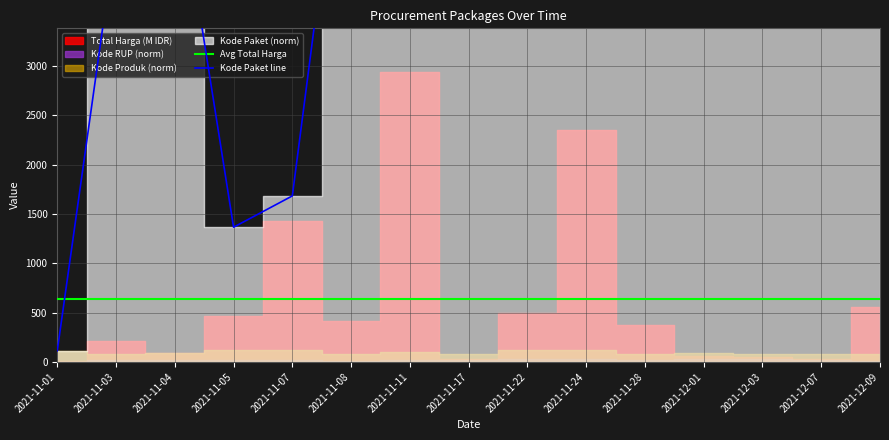

The value of Avg Total Harga at 2021-12-09 is 381.7. True or false?

False